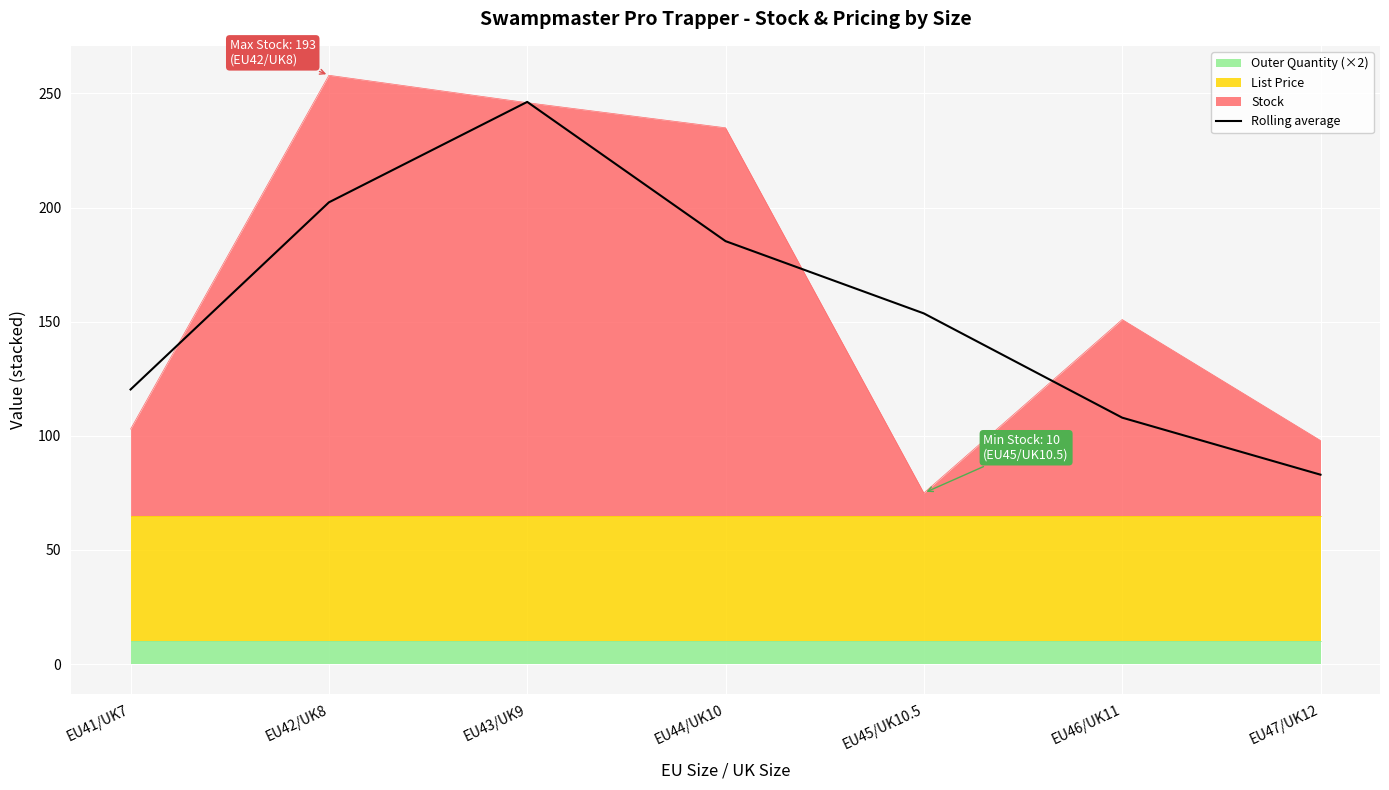

List the labels in order of value, smallest first.

EU47/UK12, EU46/UK11, EU41/UK7, EU45/UK10.5, EU44/UK10, EU42/UK8, EU43/UK9